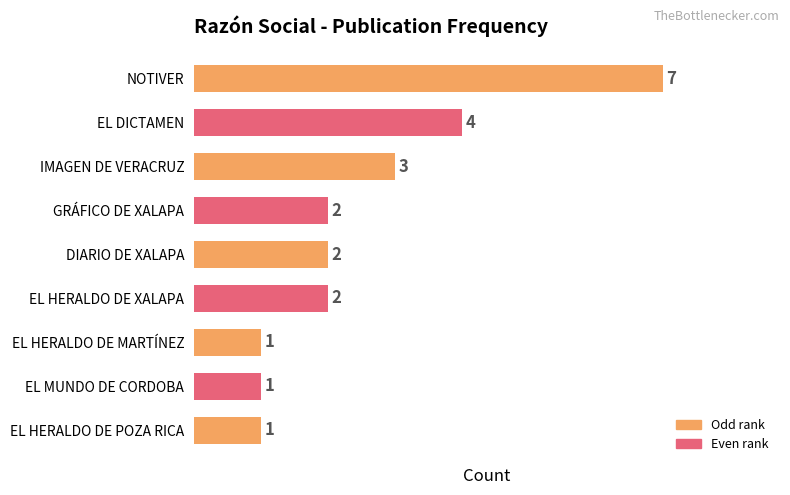

What is the change in value from EL DICTAMEN to EL HERALDO DE POZA RICA?

-3